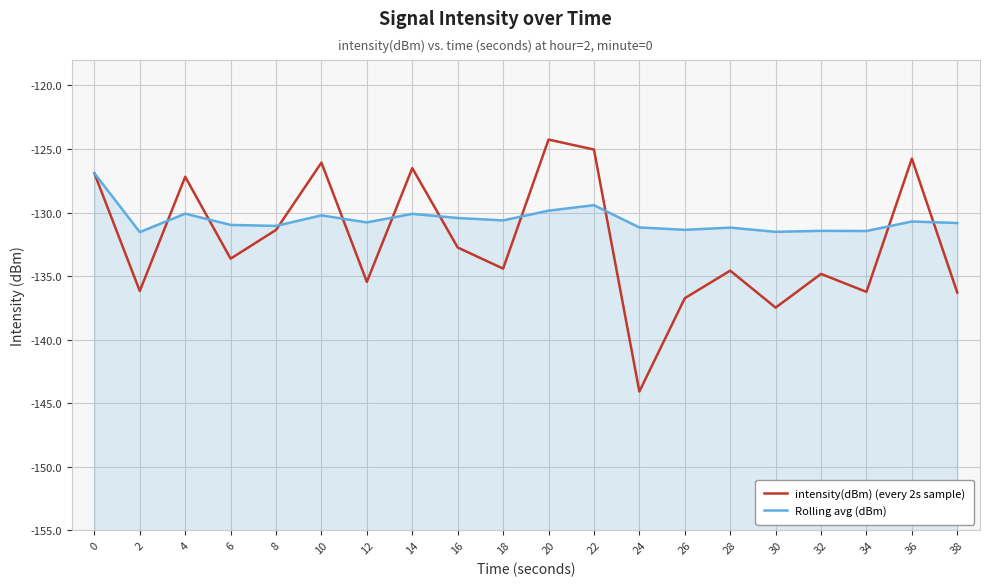

Reading left to right, what are all the values shown in this chart?

intensity(dBm) (every 2s sample): -126.9	-136.2	-127.2	-133.6	-131.4	-126.1	-135.5	-126.5	-132.8	-134.4	-124.3	-125.0	-144.1	-136.7	-134.6	-137.5	-134.8	-136.2	-125.8	-136.3
Rolling avg (dBm): -126.9	-131.5	-130.1	-131.0	-131.1	-130.2	-130.8	-130.1	-130.4	-130.6	-129.9	-129.4	-131.2	-131.4	-131.2	-131.5	-131.4	-131.5	-130.7	-130.8